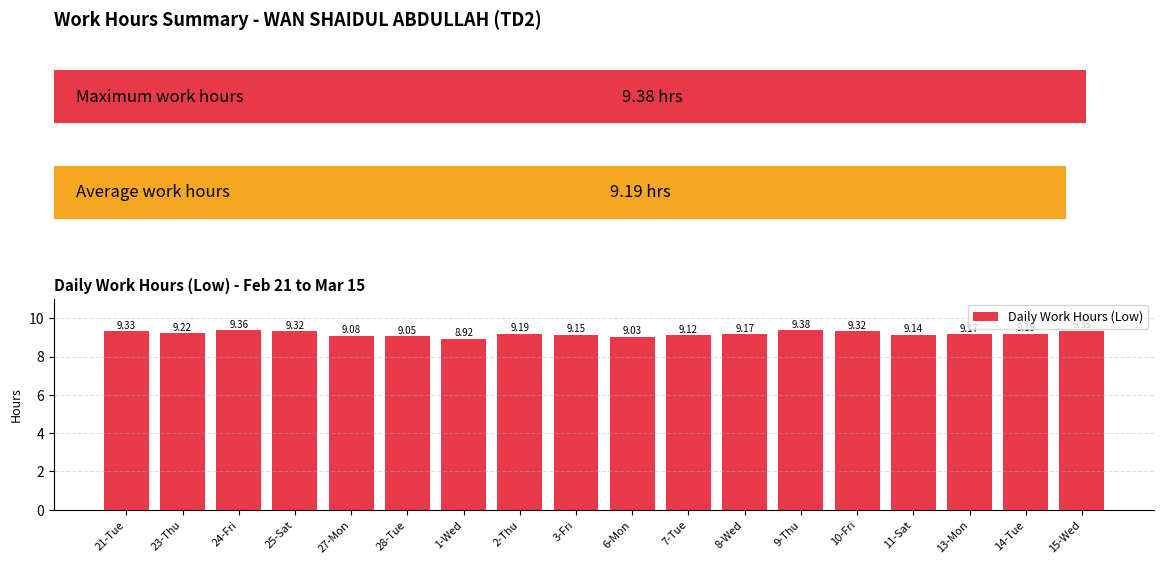

Reading right to left, transcribe all the data shown in this chart.

15-Wed=9.3	14-Tue=9.2	13-Mon=9.2	11-Sat=9.1	10-Fri=9.3	9-Thu=9.4	8-Wed=9.2	7-Tue=9.1	6-Mon=9.0	3-Fri=9.2	2-Thu=9.2	1-Wed=8.9	28-Tue=9.1	27-Mon=9.1	25-Sat=9.3	24-Fri=9.4	23-Thu=9.2	21-Tue=9.3